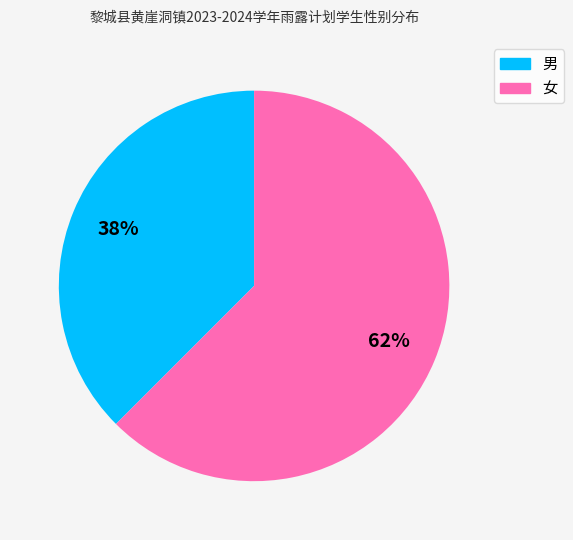

Rank the categories by value from highest to lowest.

女, 男